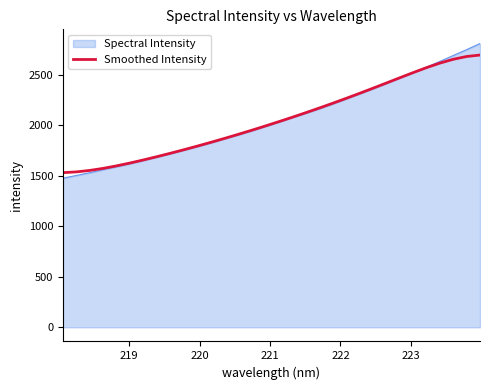

What is the maximum value for Smoothed Intensity?

2698.0